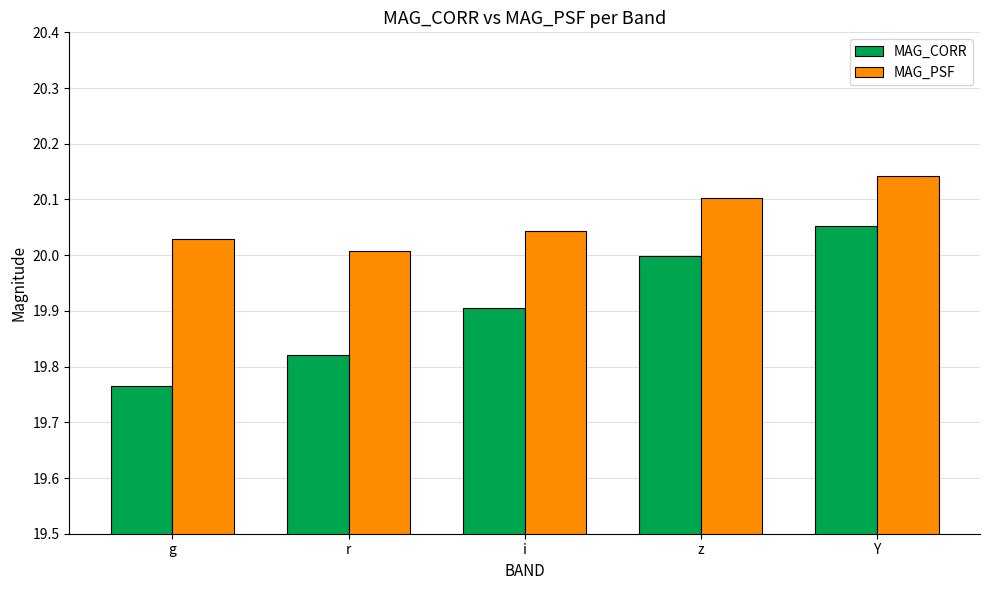

The MAG_PSF series shows 27.8 at Y. True or false?

False